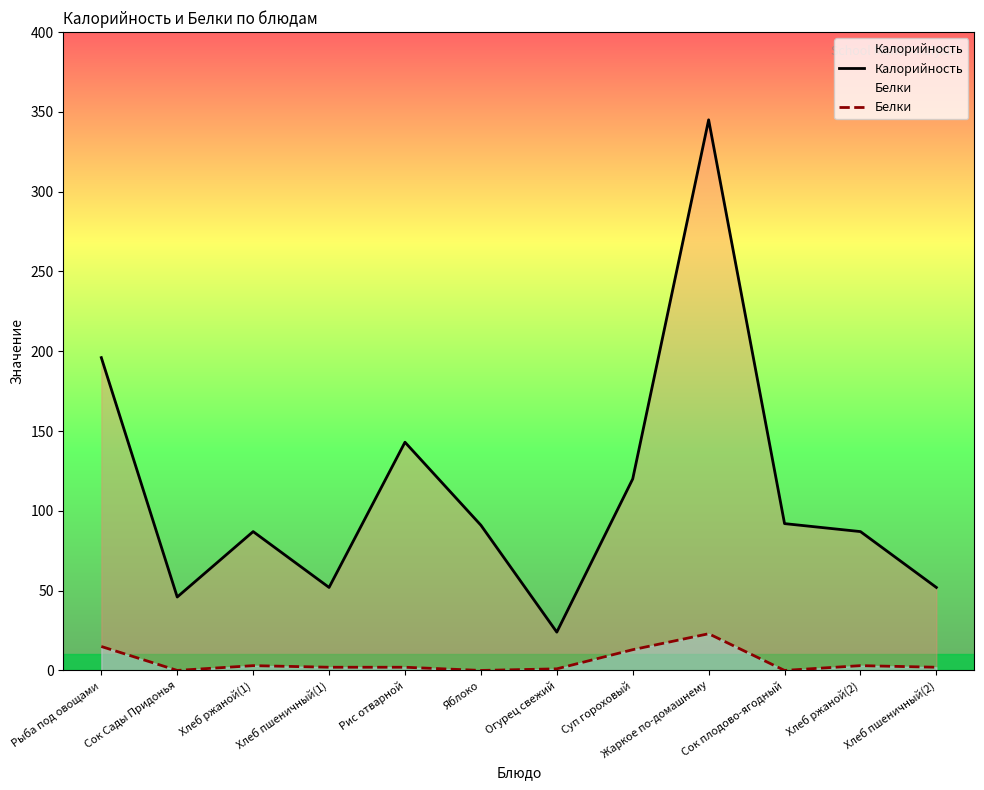

True or false: Калорийность and Белки intersect in this chart.

False